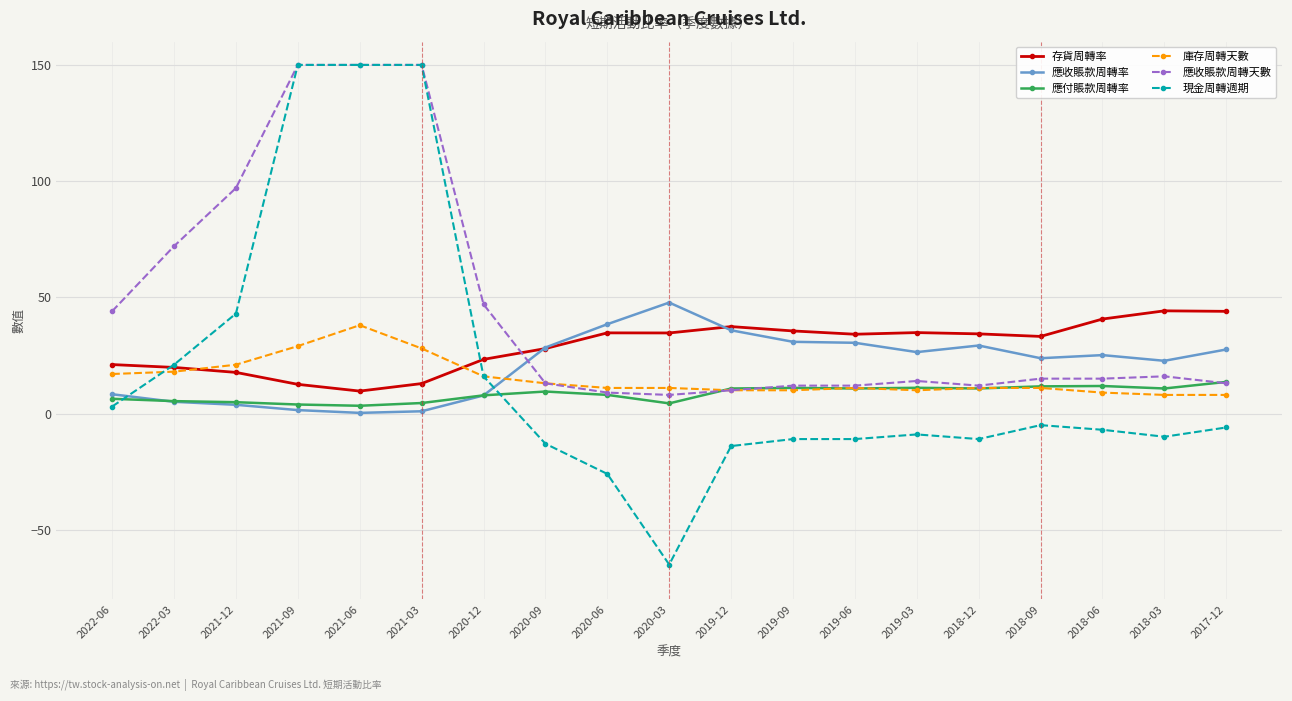

Which series has the widest spread of values?

現金周轉週期